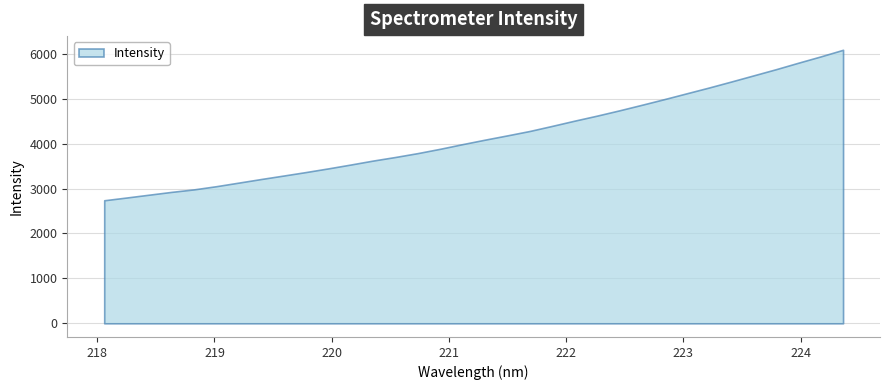

What is the ratio of the value at 222.8355 to the value at 223.5987?

0.9